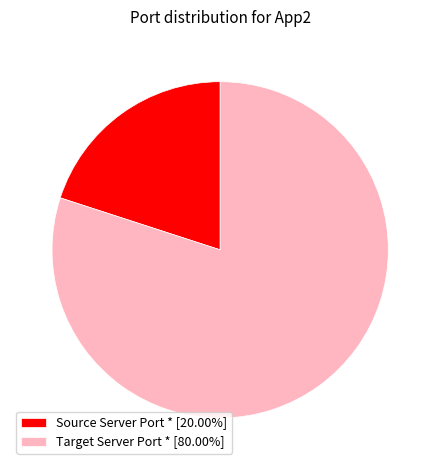

Combined, do Source Server Port * [20.00%] and Target Server Port * [80.00%] account for over 50%?

Yes